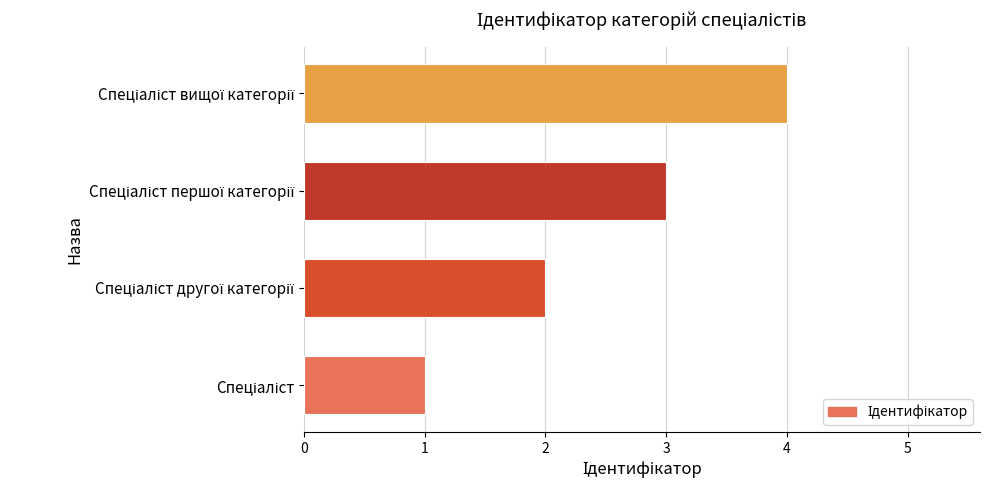

What is the sum of all values?

10